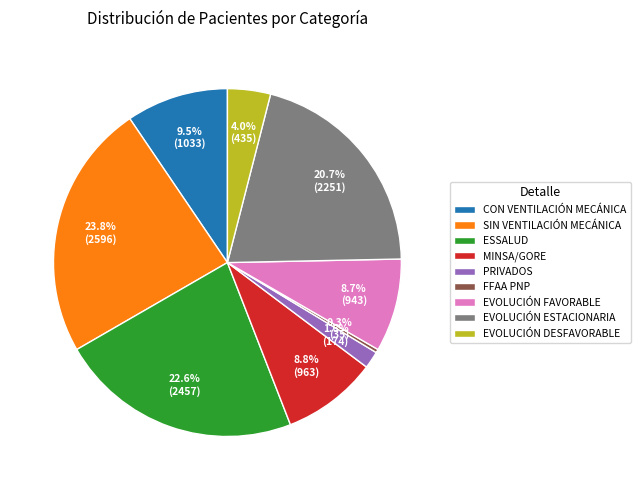

Does EVOLUCIÓN DESFAVORABLE account for over 50% of the chart?

No